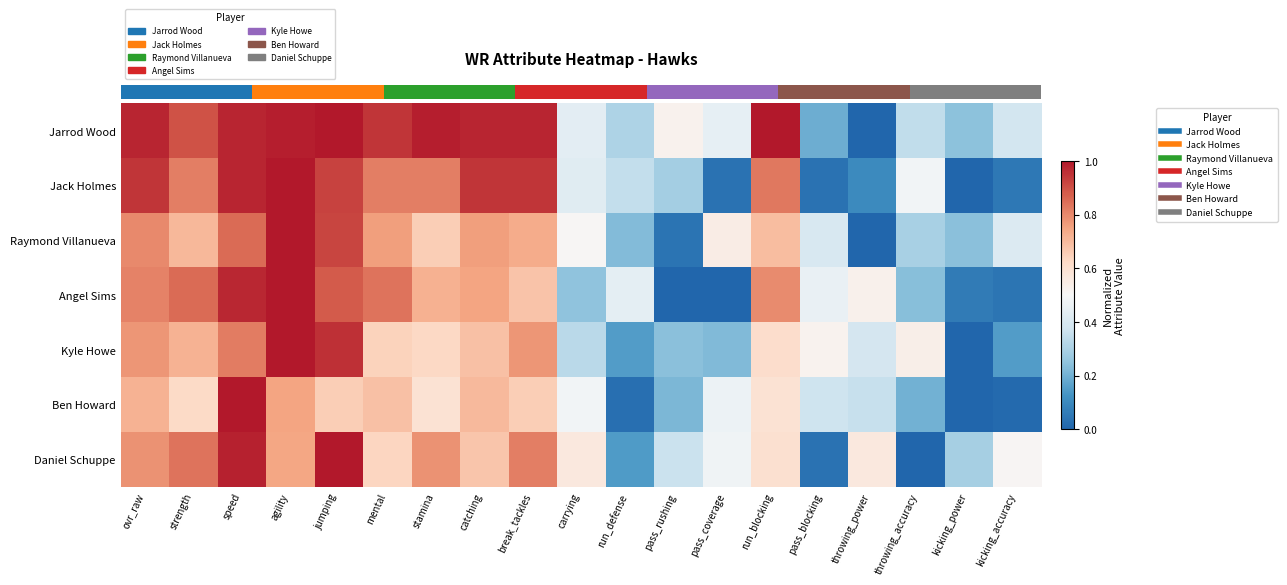

What is the total value across all series at carrying?

3.0